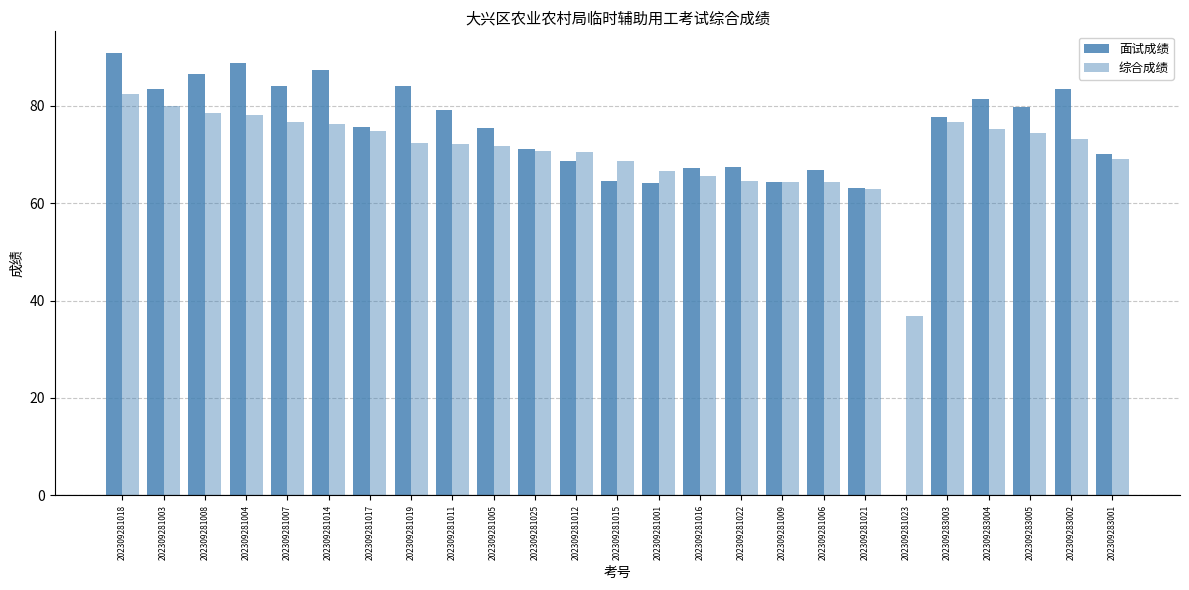

How many distinct data groups are displayed?

2